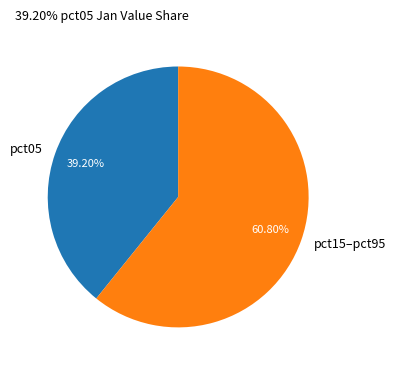

Is there any slice that represents more than half of the pie?

Yes